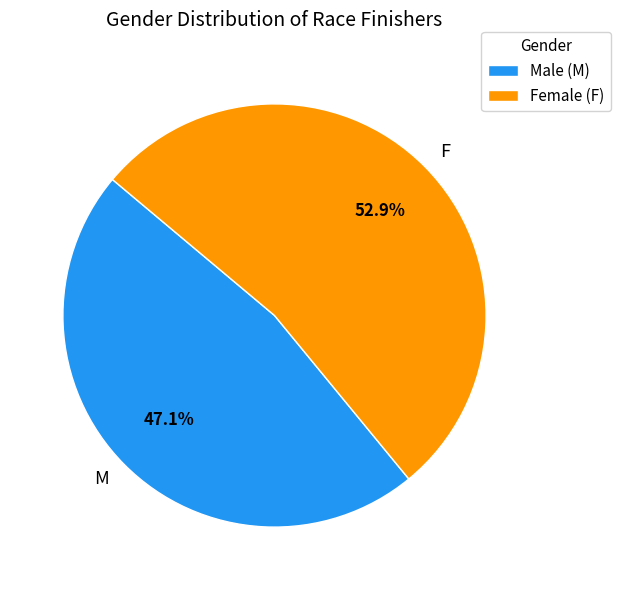

Which category accounts for the majority?

F